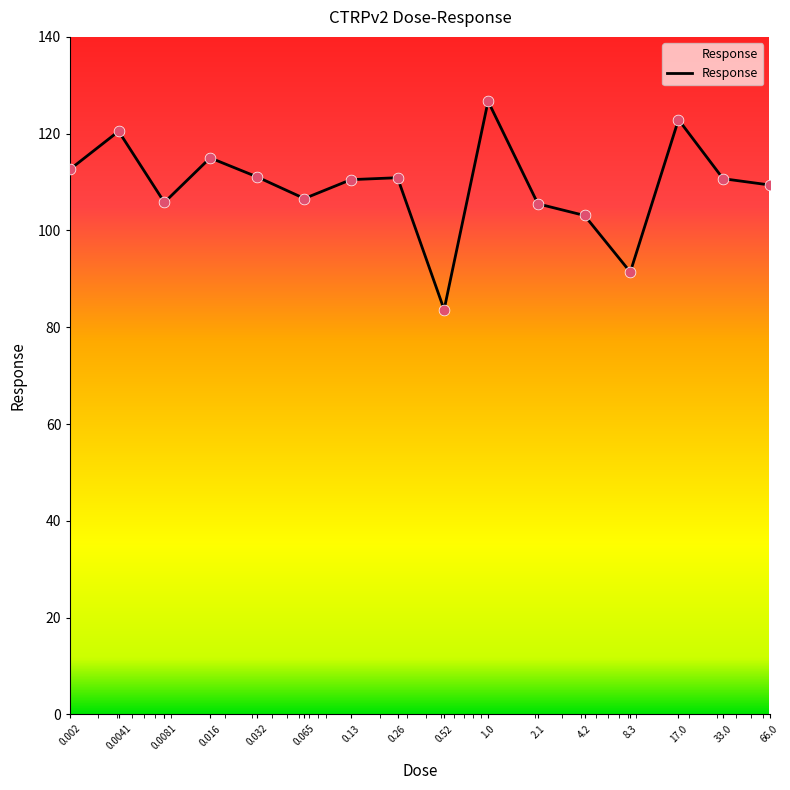

What is the minimum value shown in the chart?

83.6